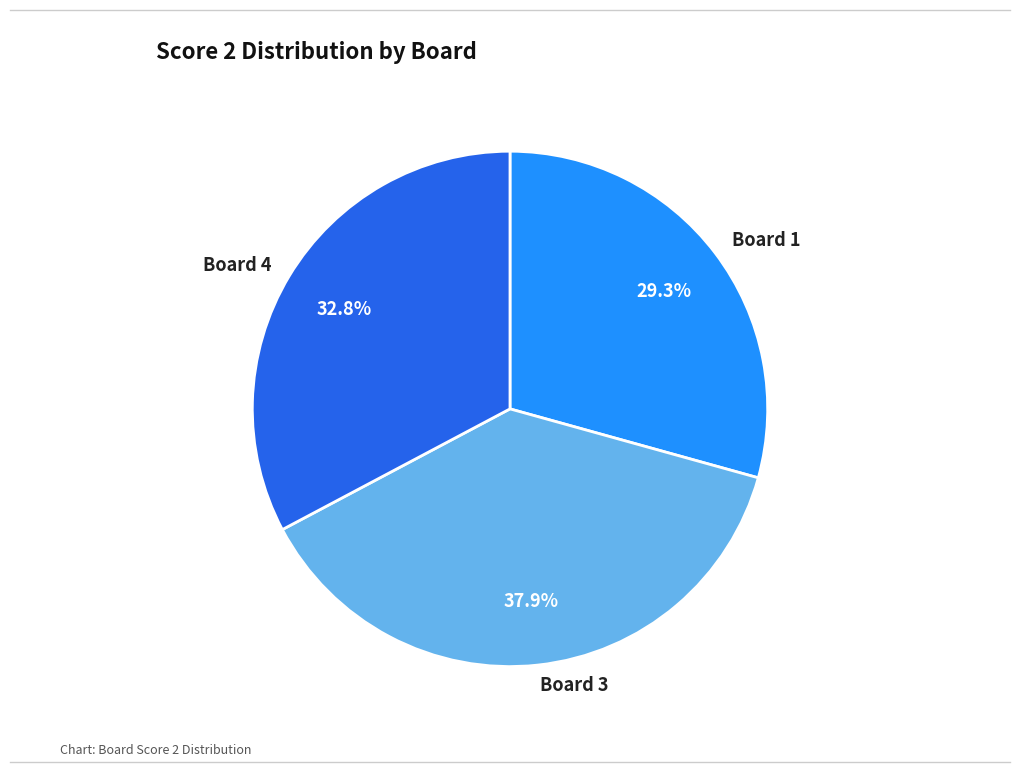

The Board 1 slice represents 23% of the pie. True or false?

False